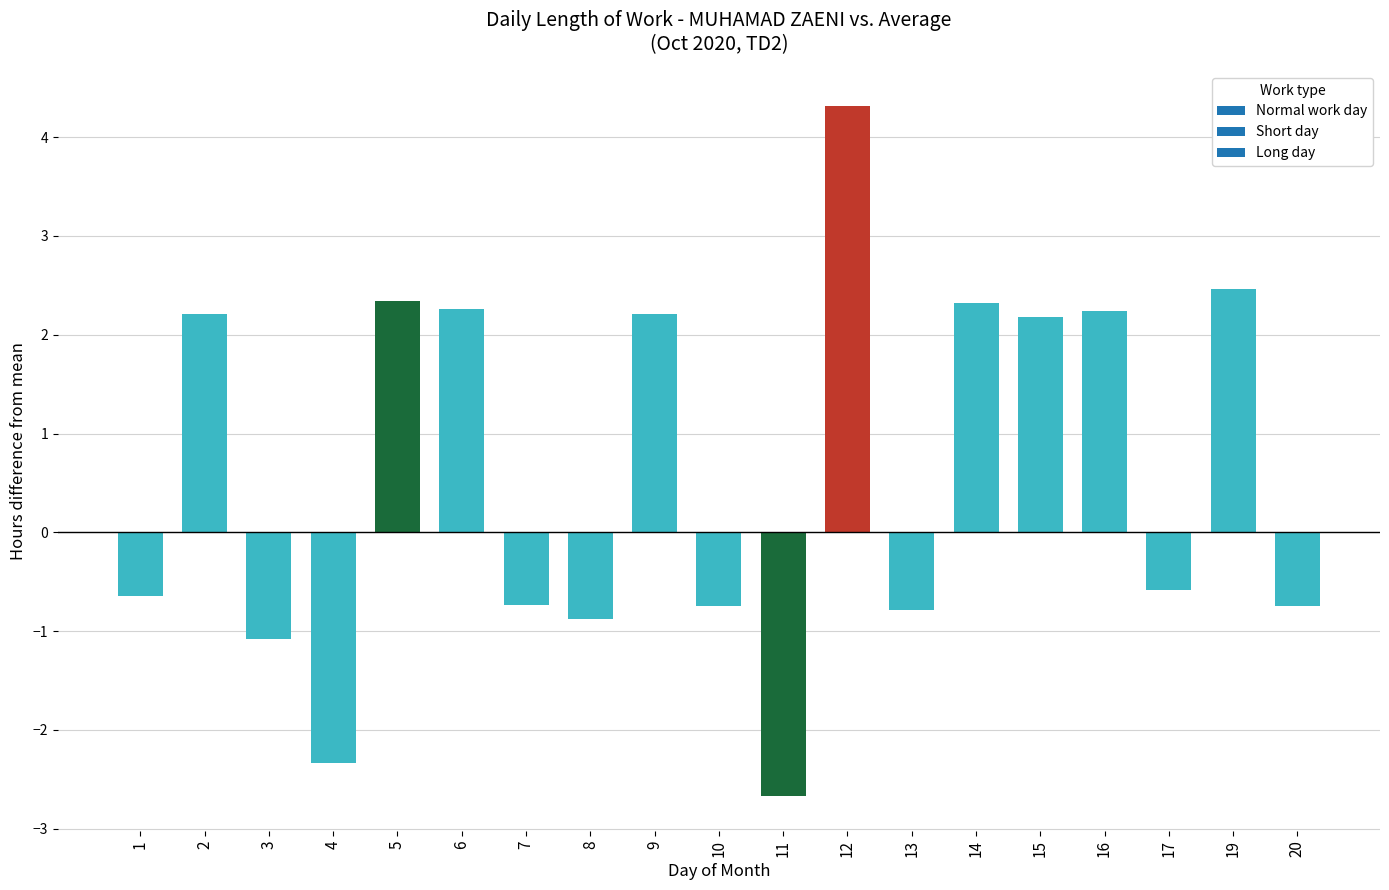

How many bars are there in total?

19